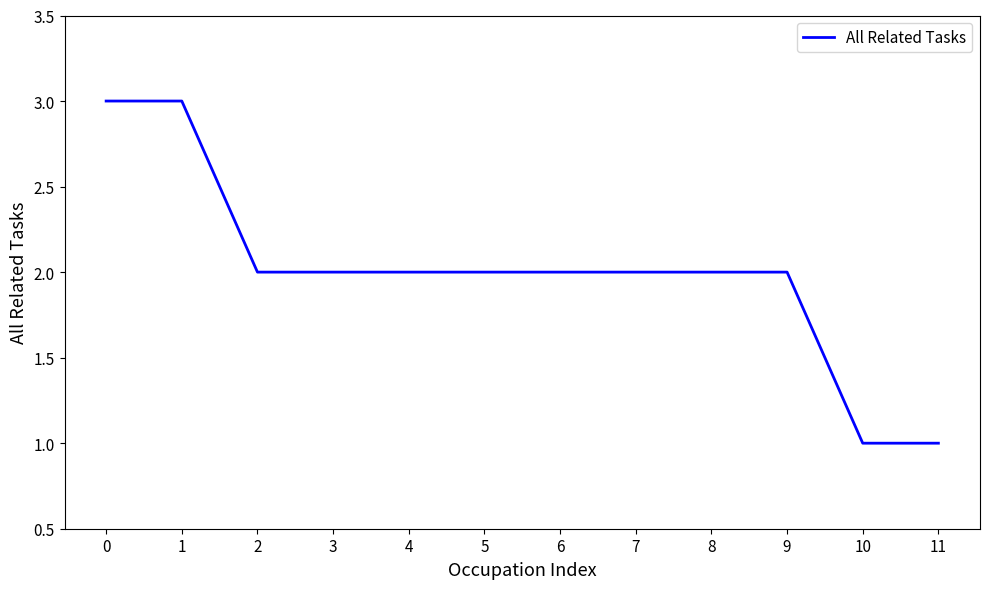

What is the ratio of the value at 10 to the value at 7?

0.5